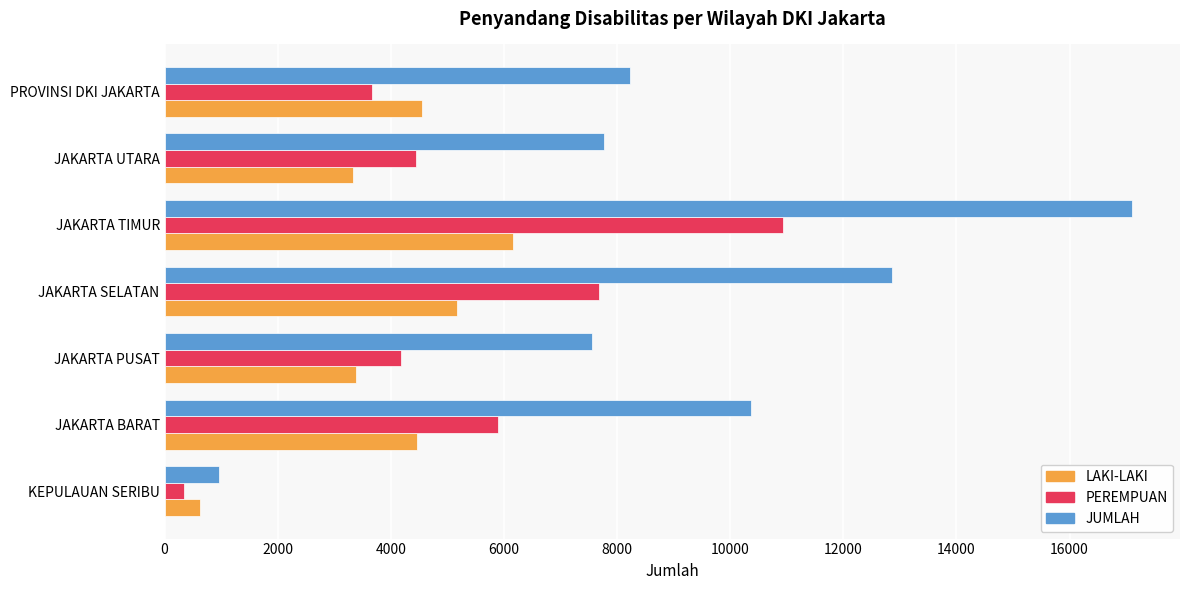

Which series has the largest range (max minus min)?

JUMLAH